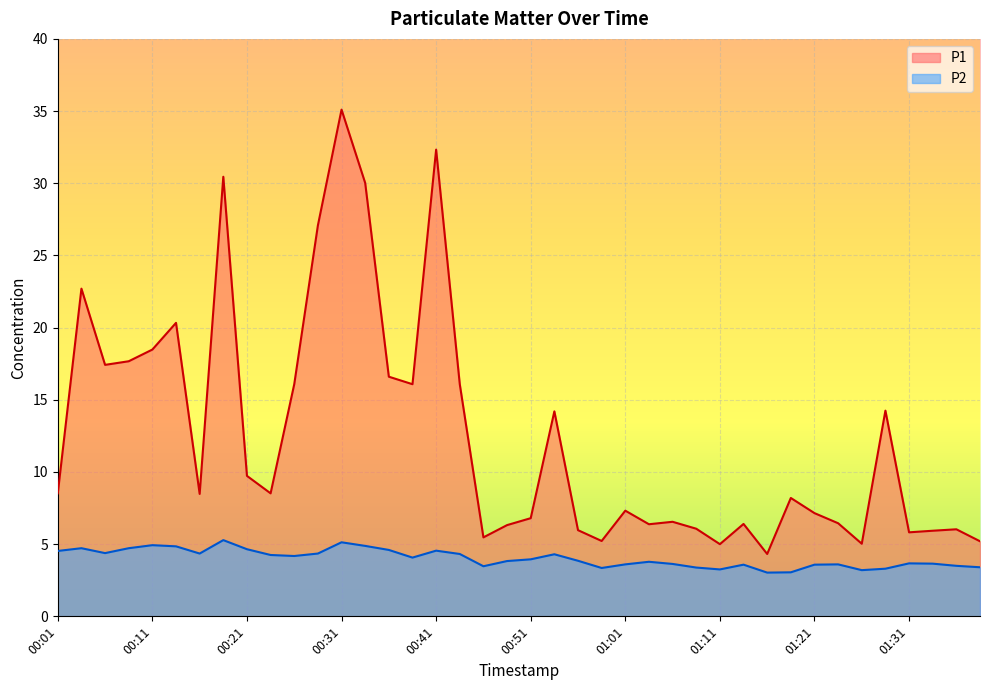

What is the value of the P2 point at the 19th from the left?

3.5